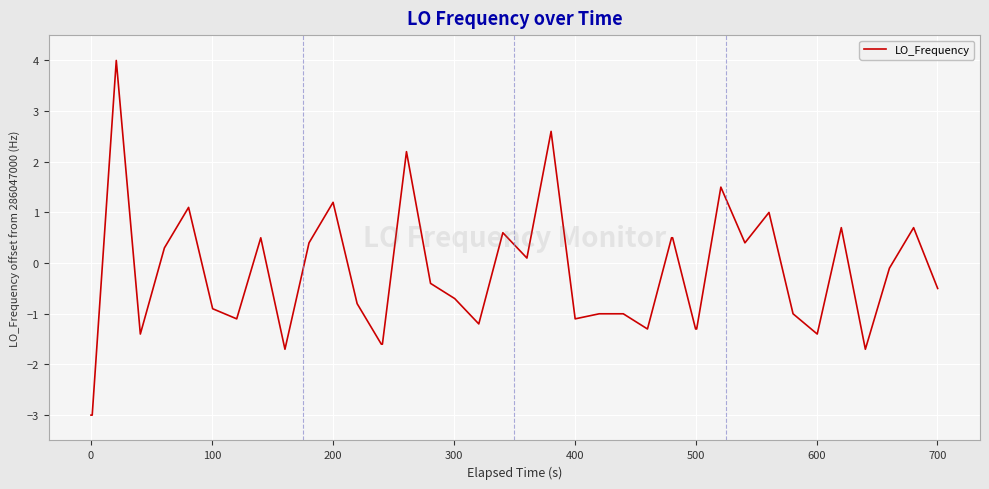

What is the greatest value displayed?

4.0